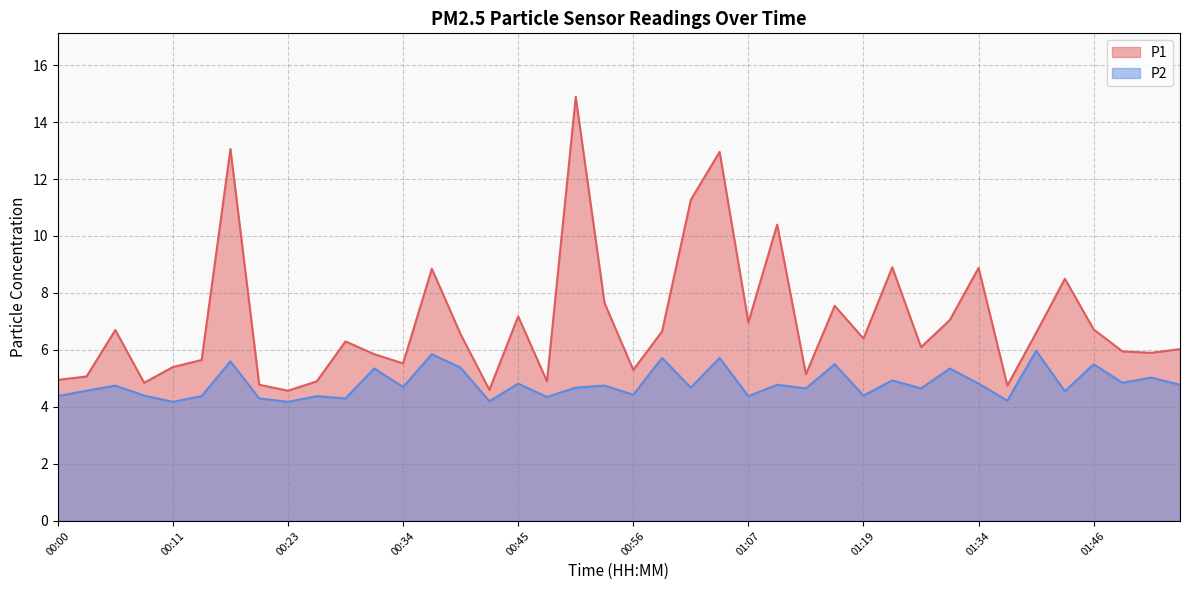

Which series has the largest total across all categories?

P1